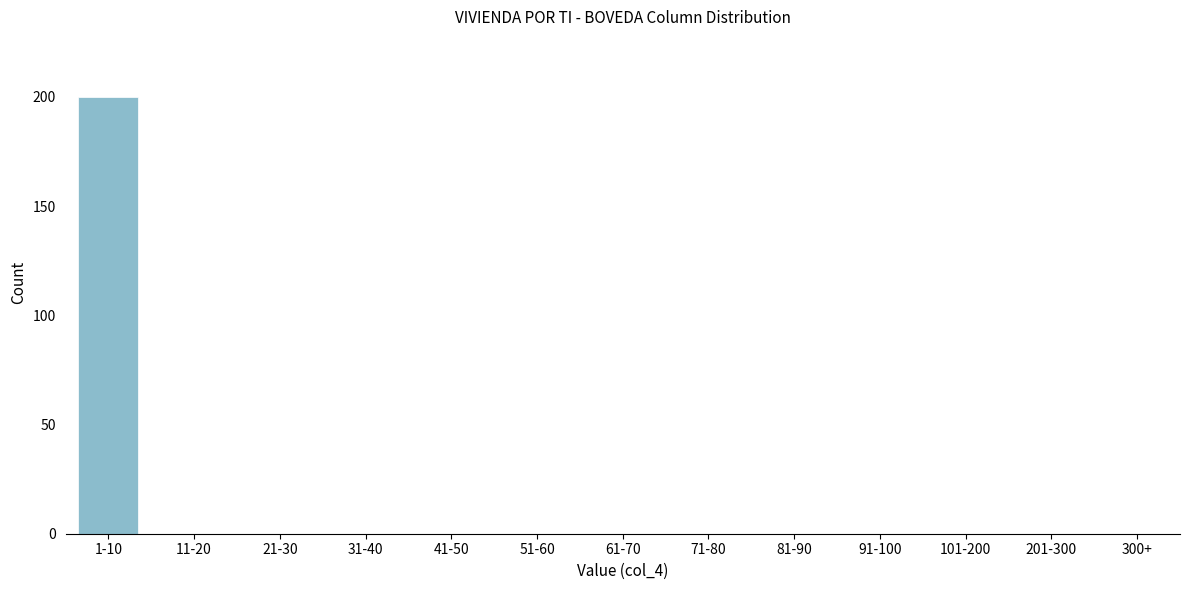

Reading left to right, extract all data points from this chart.

1-10=200	11-20=0	21-30=0	31-40=0	41-50=0	51-60=0	61-70=0	71-80=0	81-90=0	91-100=0	101-200=0	201-300=0	300+=0